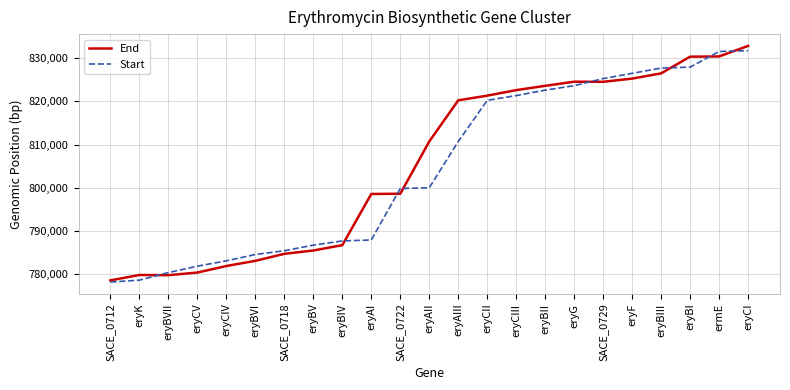

The End series shows 300192 at eryAI. True or false?

False